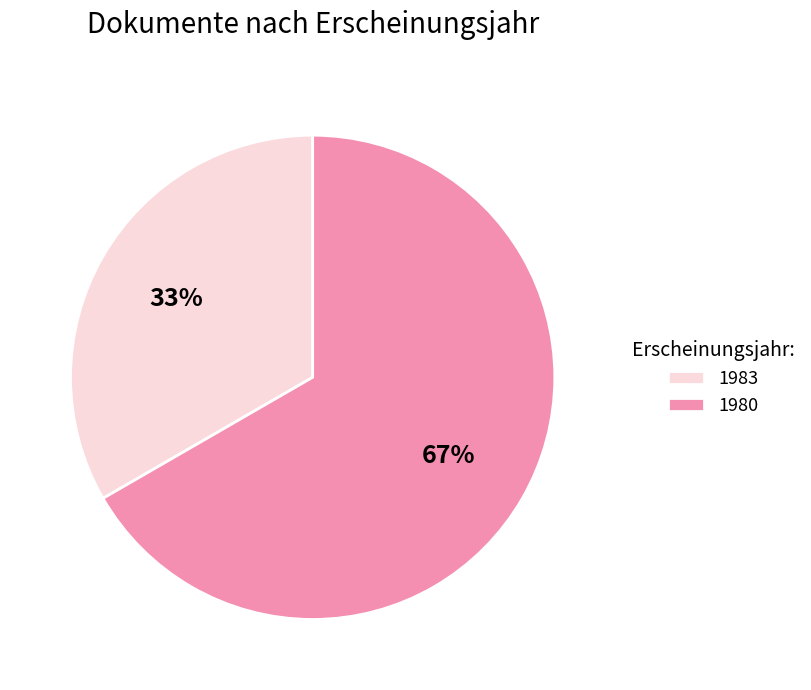

Is there any slice that represents more than half of the pie?

Yes